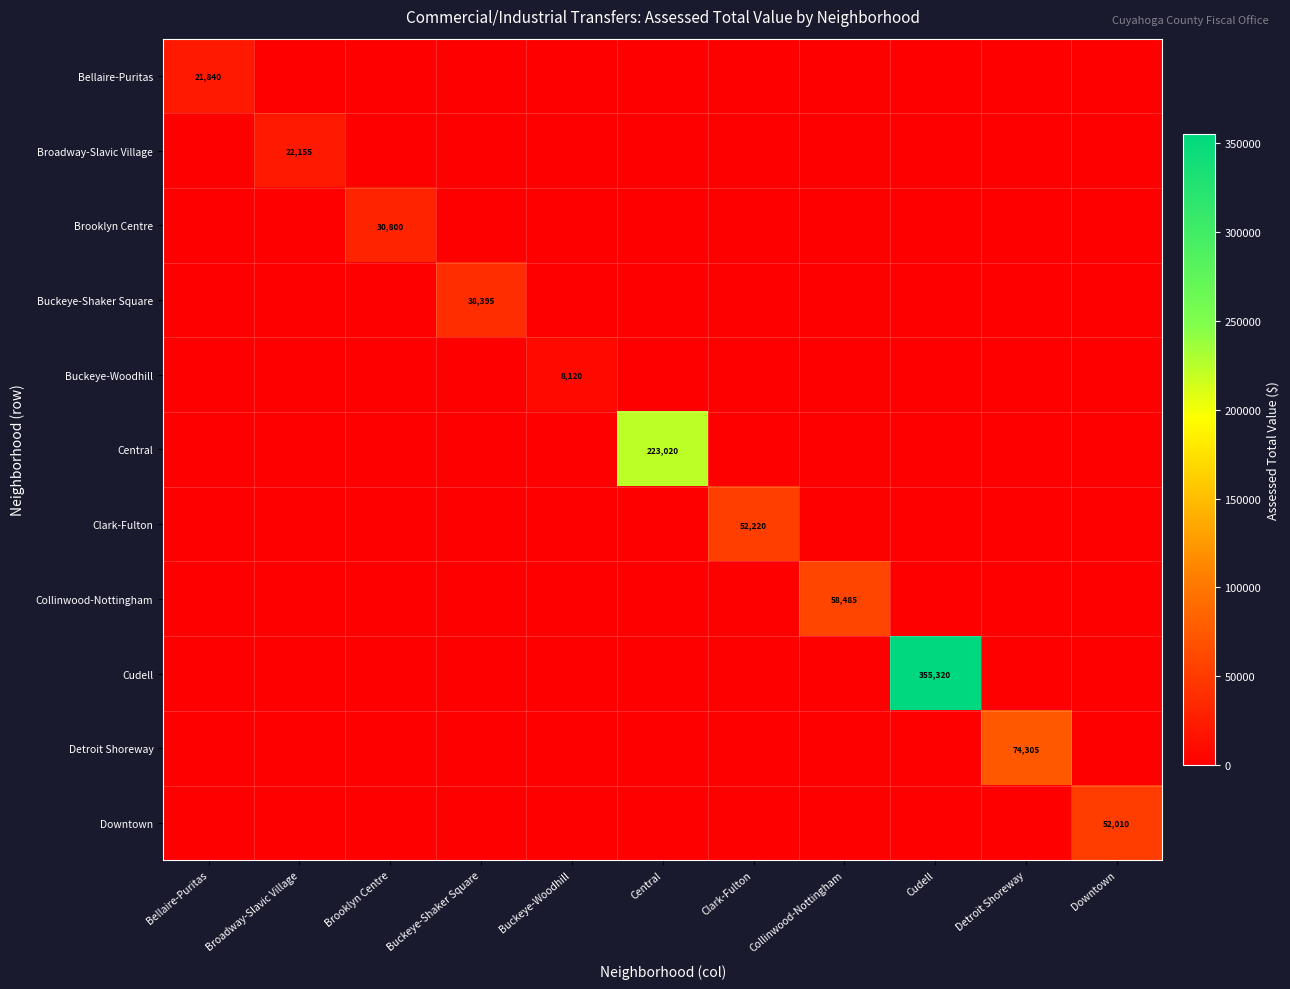

True or false: Buckeye-Shaker Square has a value of 38395 at Buckeye-Shaker Square.

True